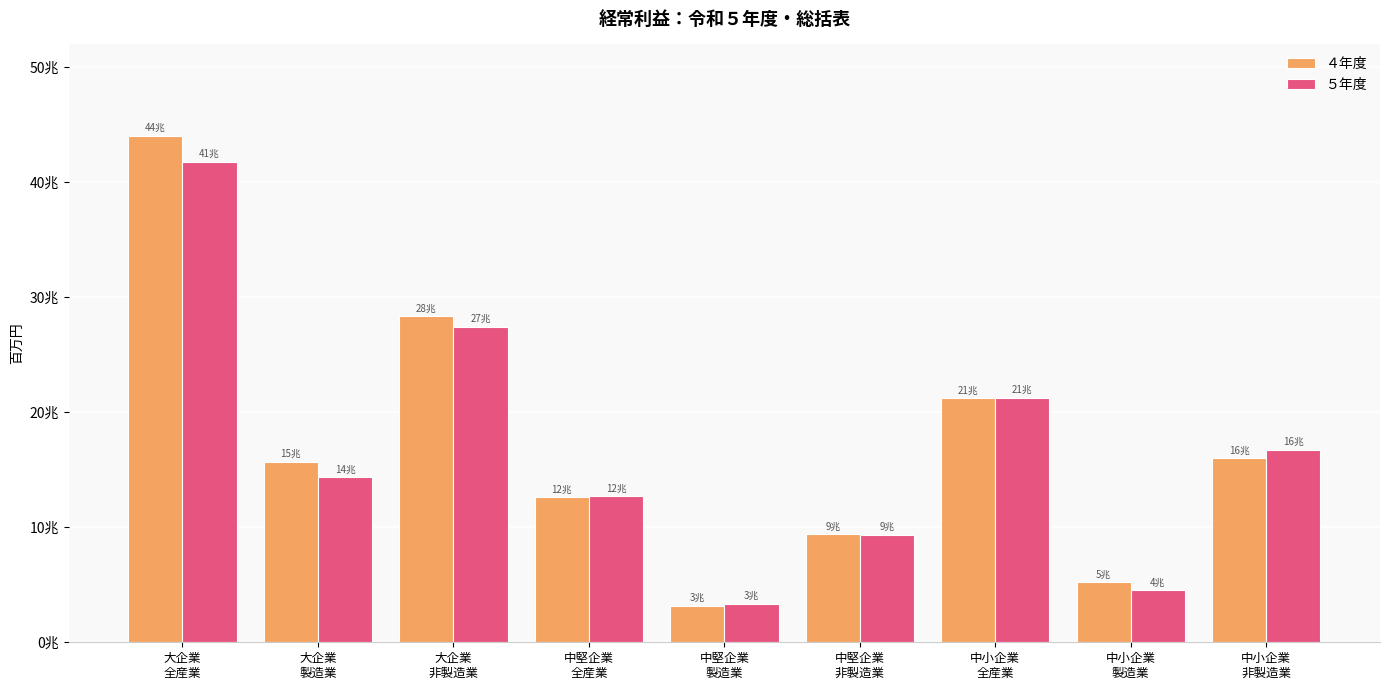

List the series in order of their overall mean, highest first.

４年度, ５年度